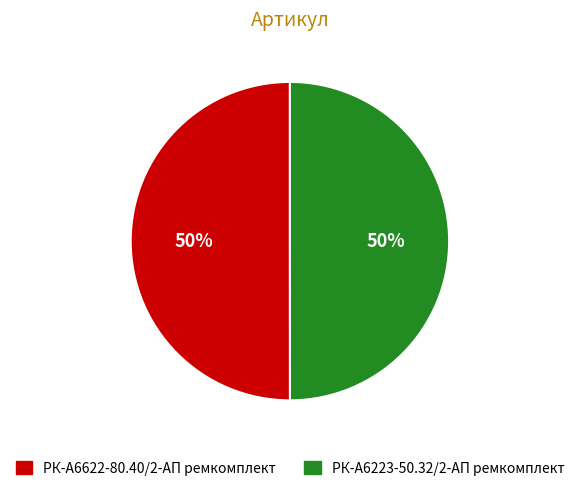

To the nearest percent, what percentage of the pie is РК-А6223-50.32/2-АП ремкомплект?

50%